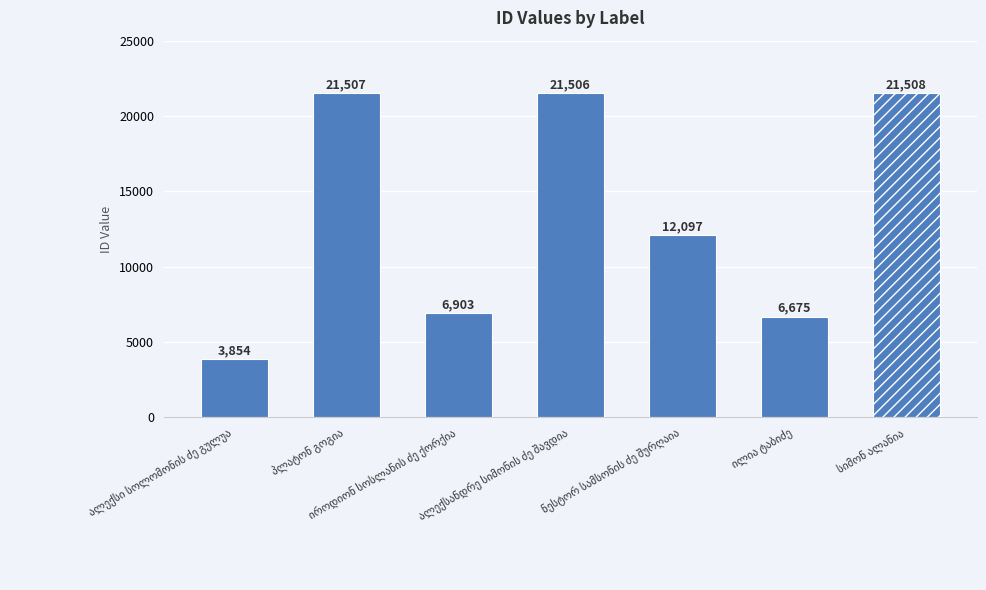

How many data points does each series have?

7